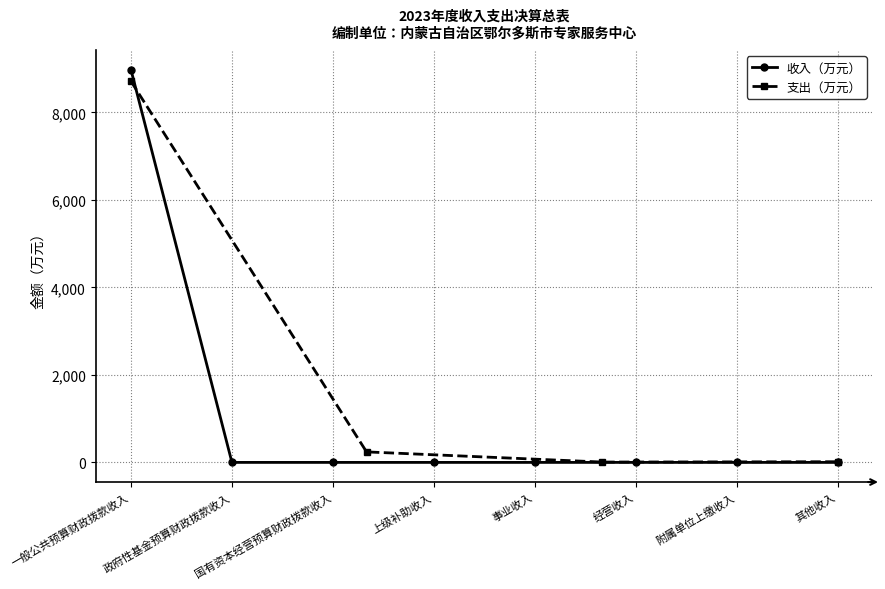

The value of 收入（万元） at 上级补助收入 is 0.0. True or false?

True